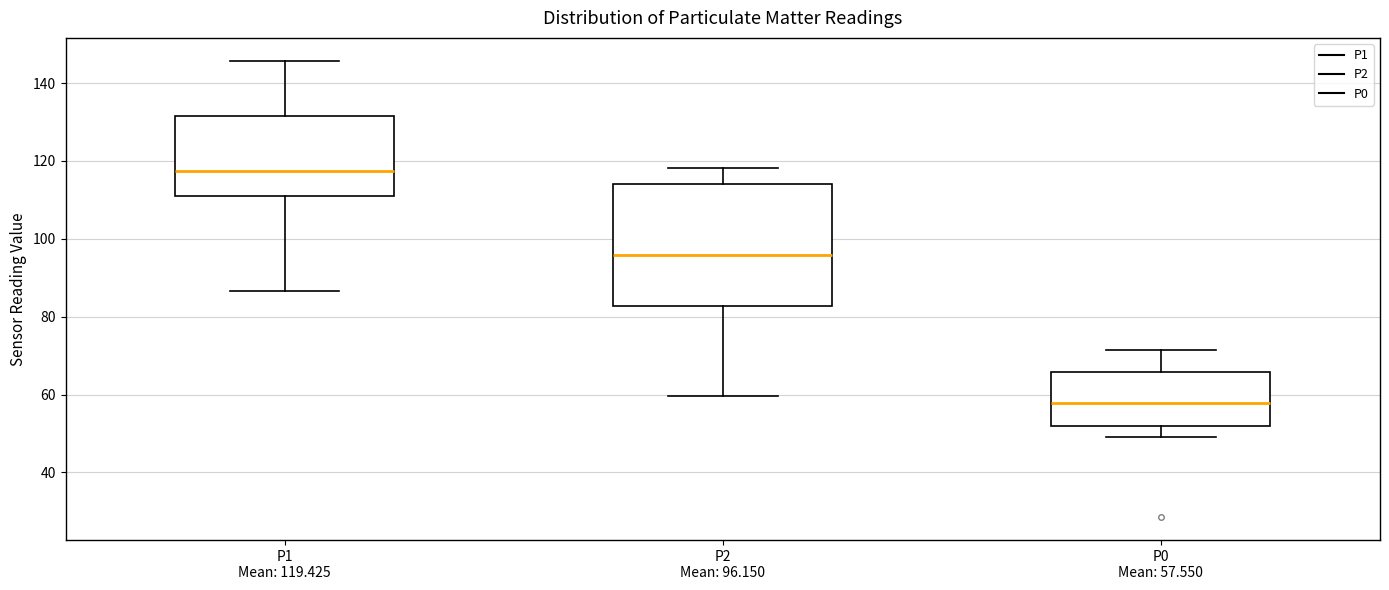

Reading left to right, read every box against the y-axis: the position of its median line, the range the box covers, and the ends of its whiskers. The values are not printed on the chart, so give them approximately, as read against the axis.

P1 Mean: 119.425: median 118, box 112 to 132, whiskers 86 to 146
P2 Mean: 96.150: median 96, box 82 to 114, whiskers 60 to 118
P0 Mean: 57.550: median 58, box 52 to 66, whiskers 50 to 72